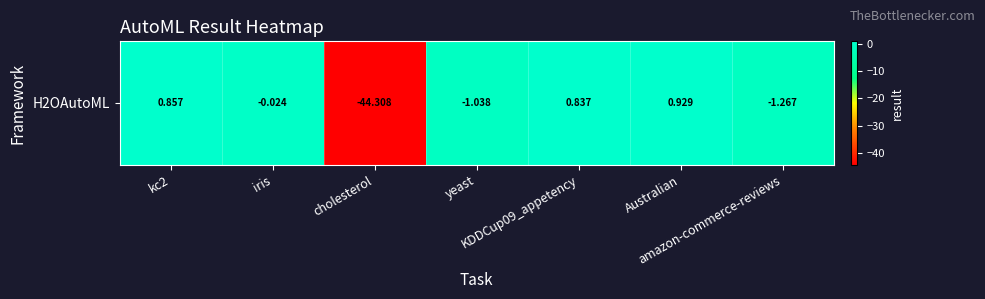

What is the difference between the maximum and minimum values?

45.2